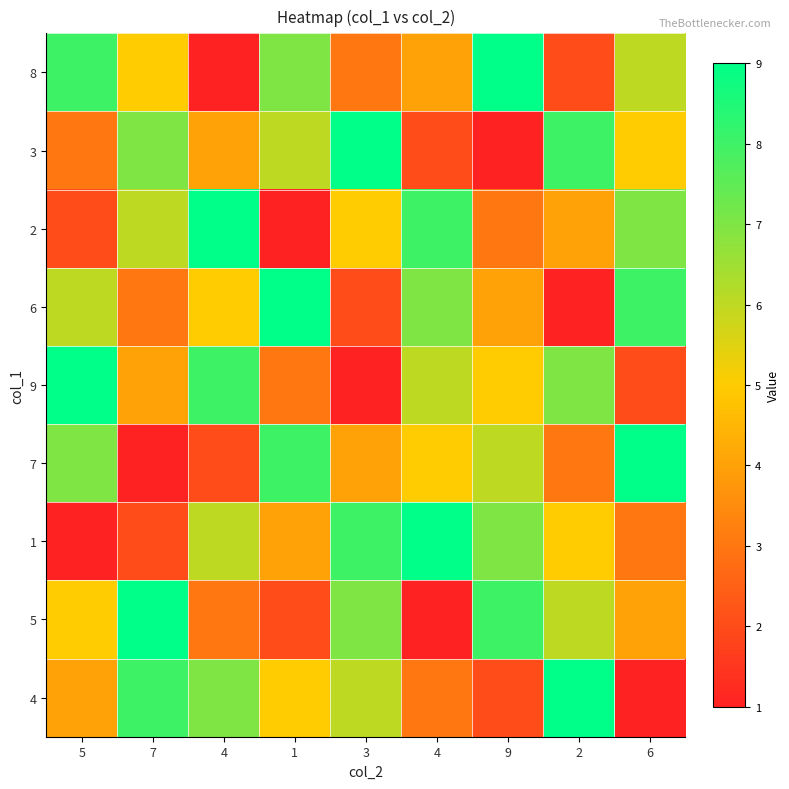

Count the number of data series in this chart.

9